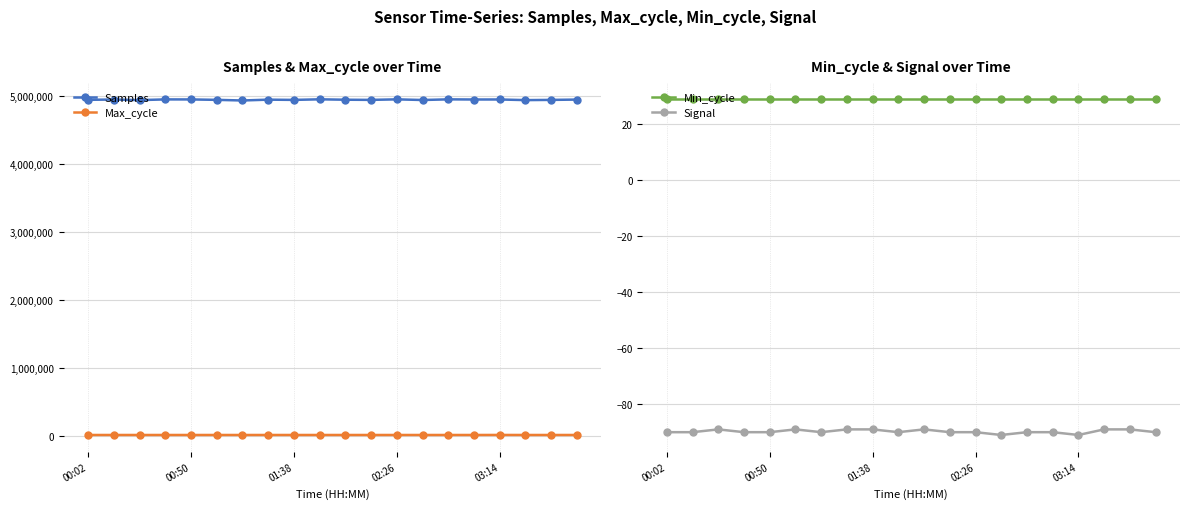

True or false: Signal and Min_cycle cross at least once.

False